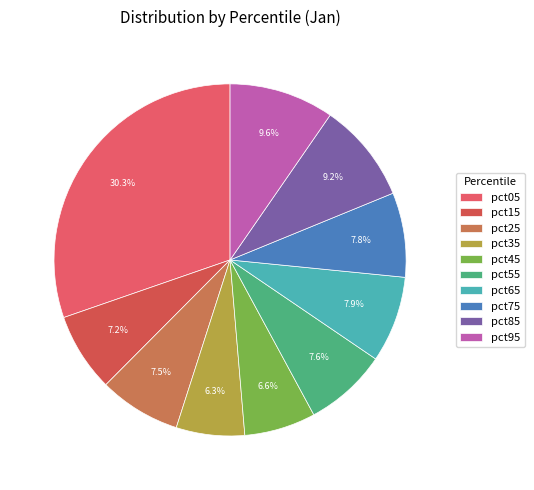

How many segments does this pie chart have?

10